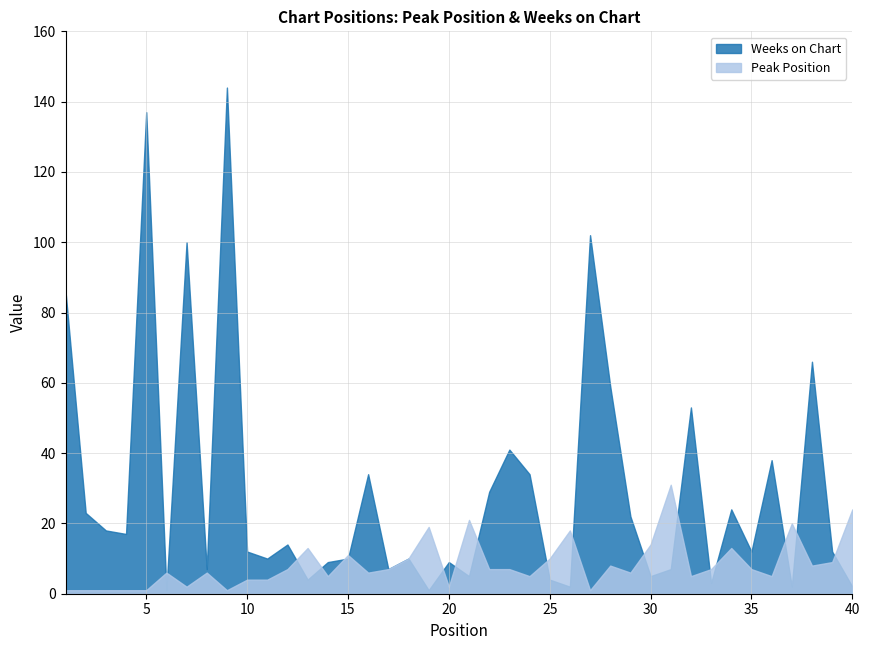

Rank the series by their average value, from highest to lowest.

Weeks on Chart, Peak Position